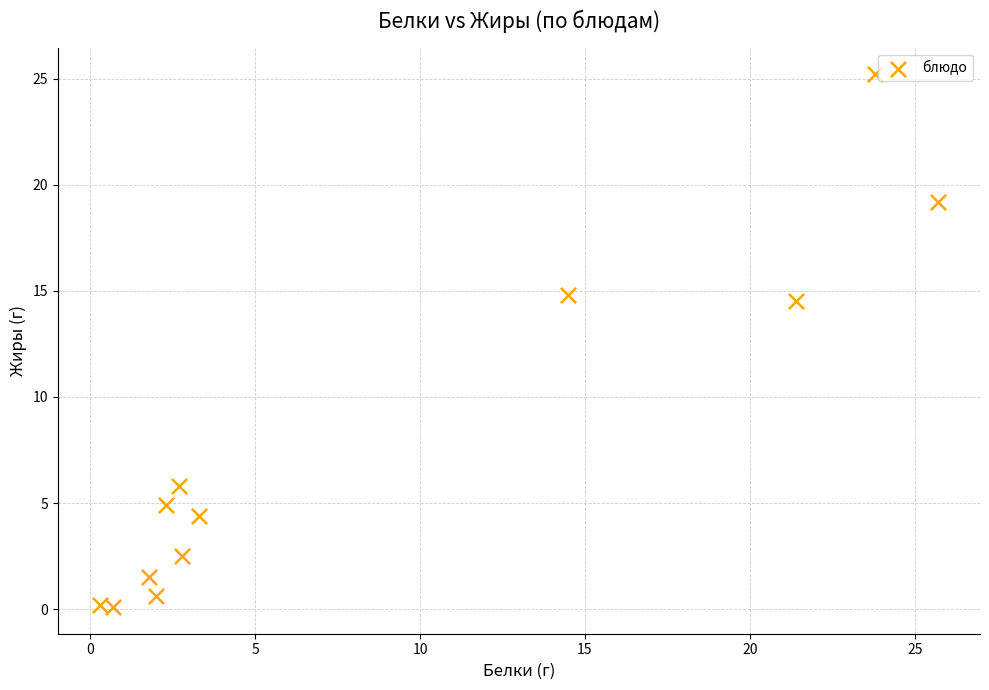

What is the average Y value?

7.8